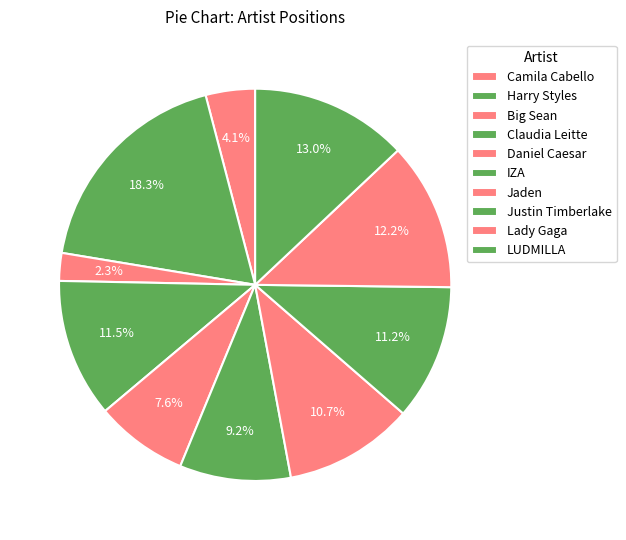

Combined, do Claudia Leitte and Big Sean account for over 50%?

No